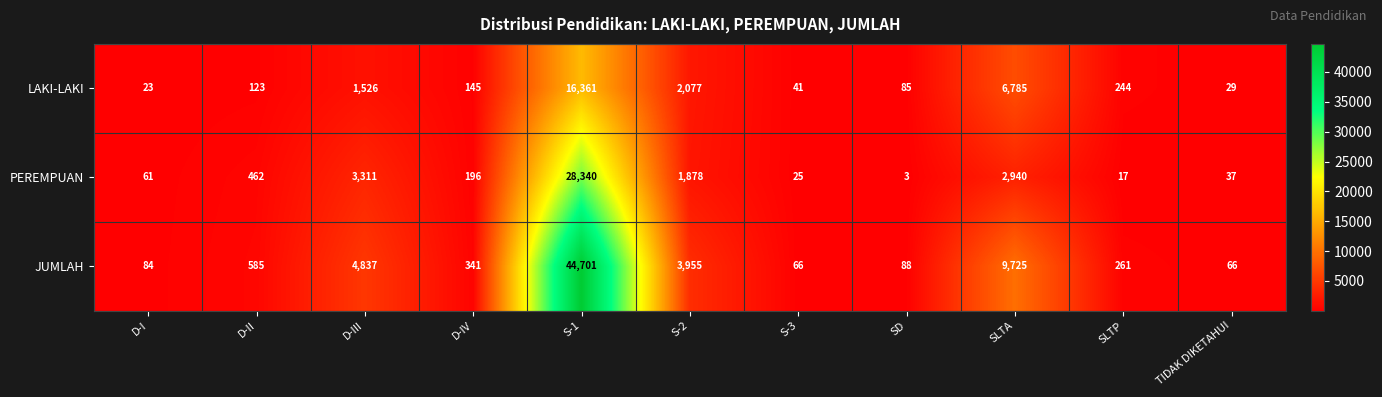

What is the sum of all PEREMPUAN values?

37270